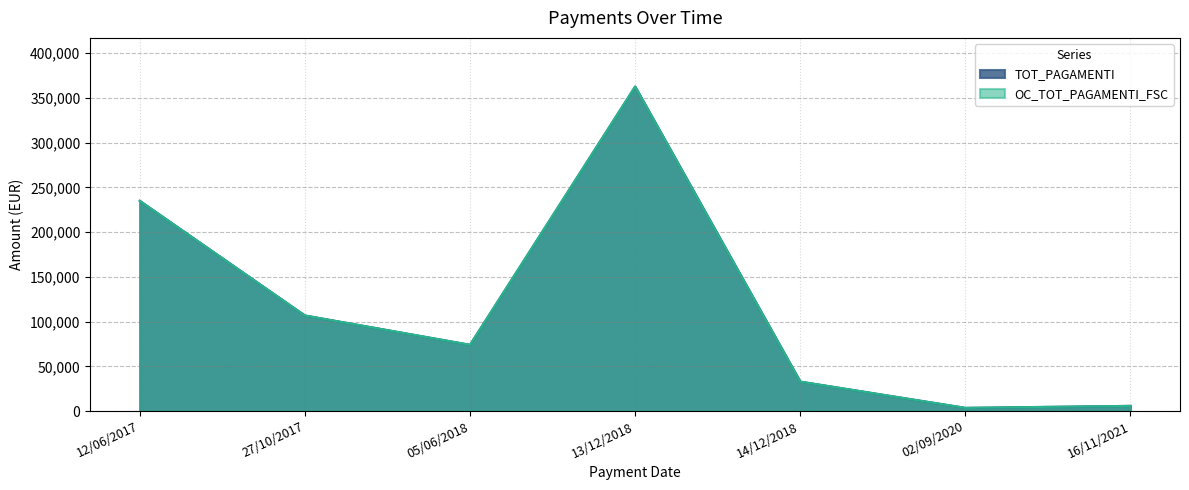

Count the number of categories in the chart.

7